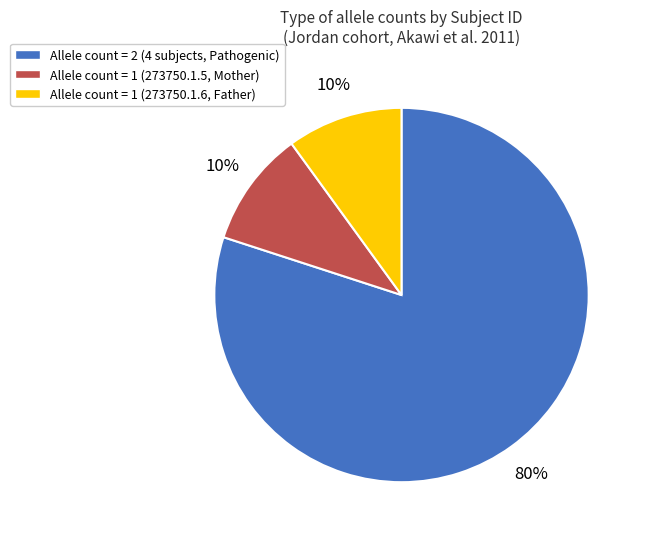

Does any single category account for the majority?

Yes